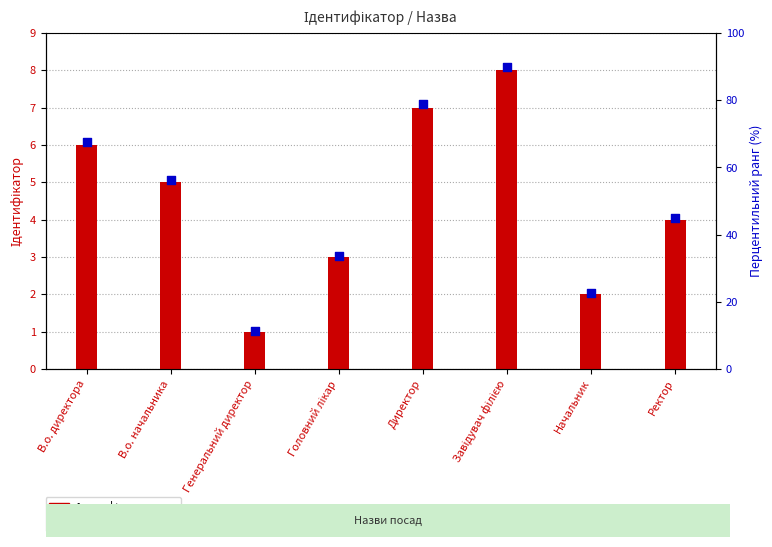

What are all the series names shown in the legend?

Ідентифікатор, Перцентильний ранг